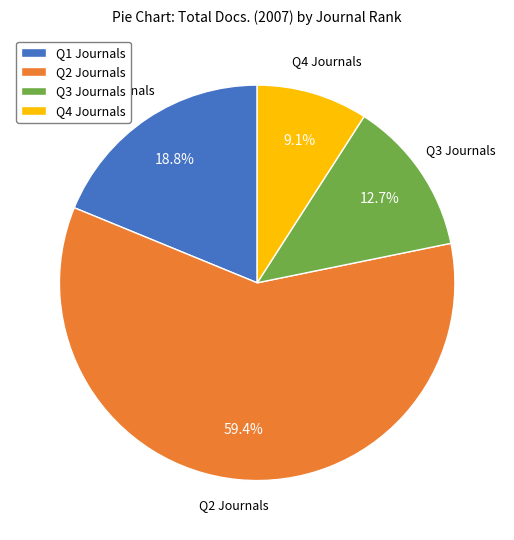

Which category has the biggest portion of the pie?

Q2 Journals